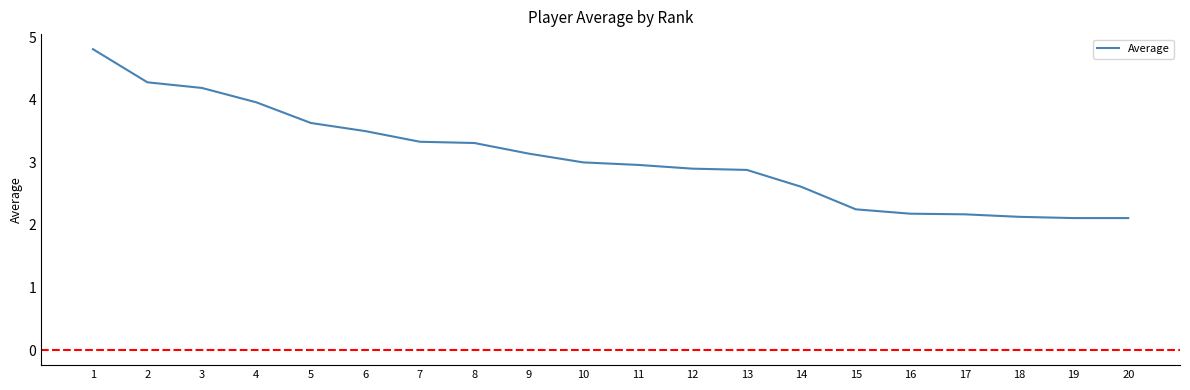

What is the ratio of the value at 4 to the value at 18?

1.9